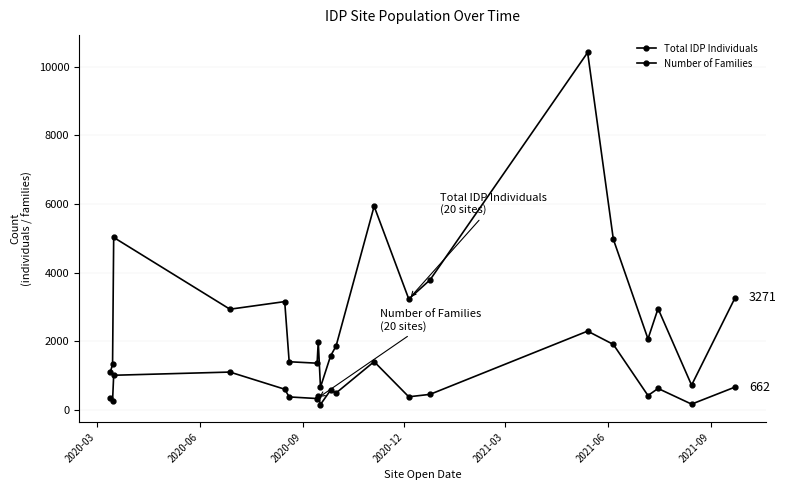

Does the chart have visible grid lines?

Yes